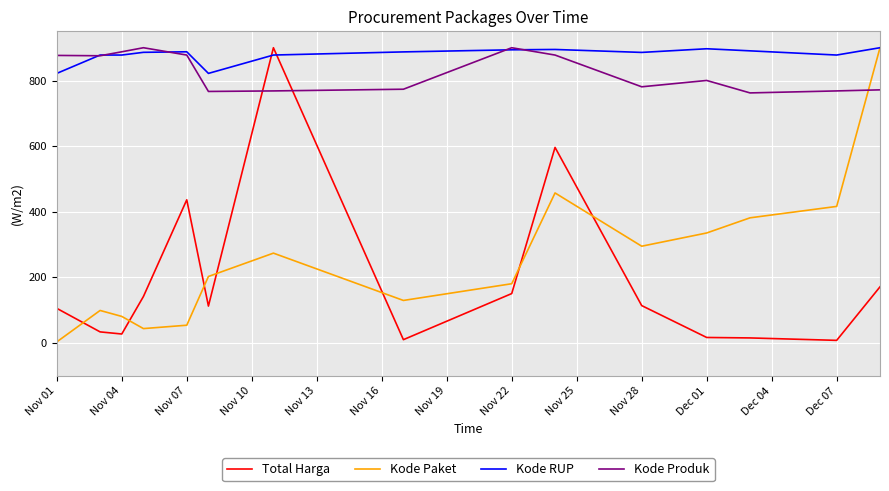

How many intersections are there between Total Harga and Kode Paket?

7